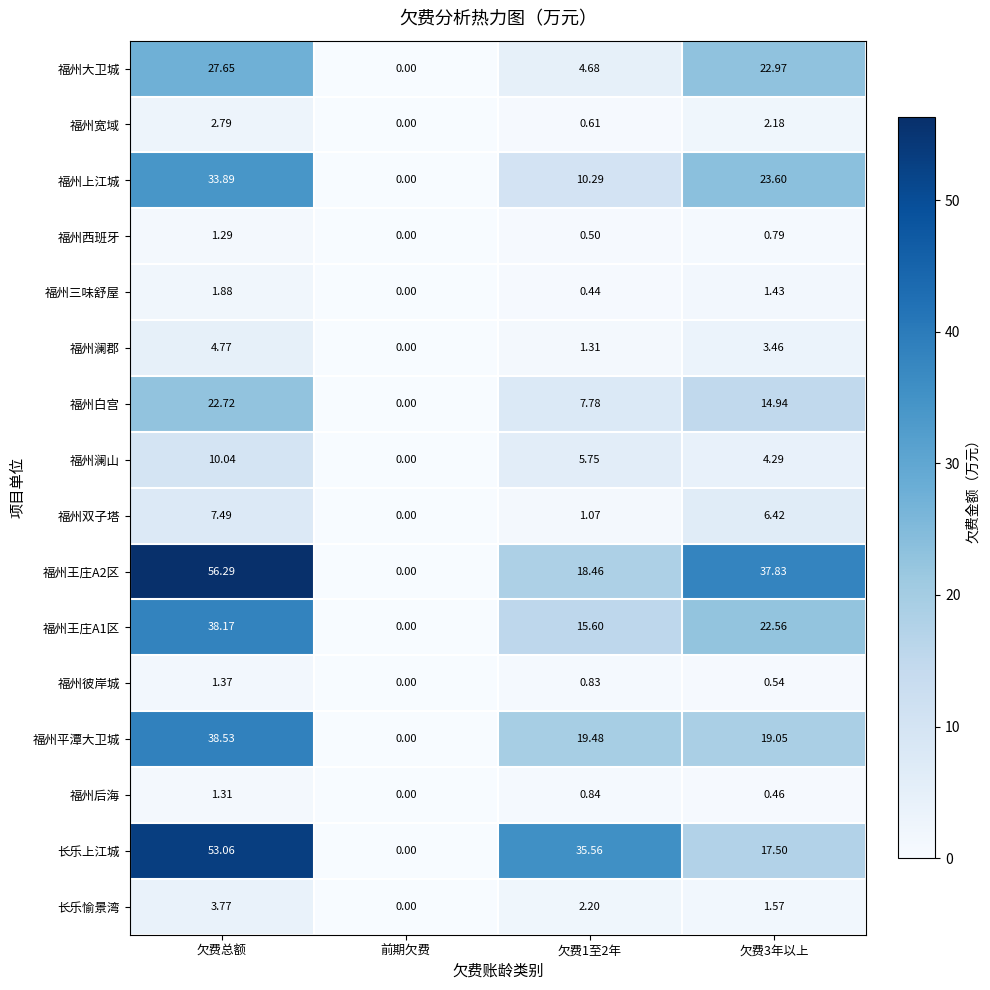

At which category is the sum across all series the highest?

欠费总额